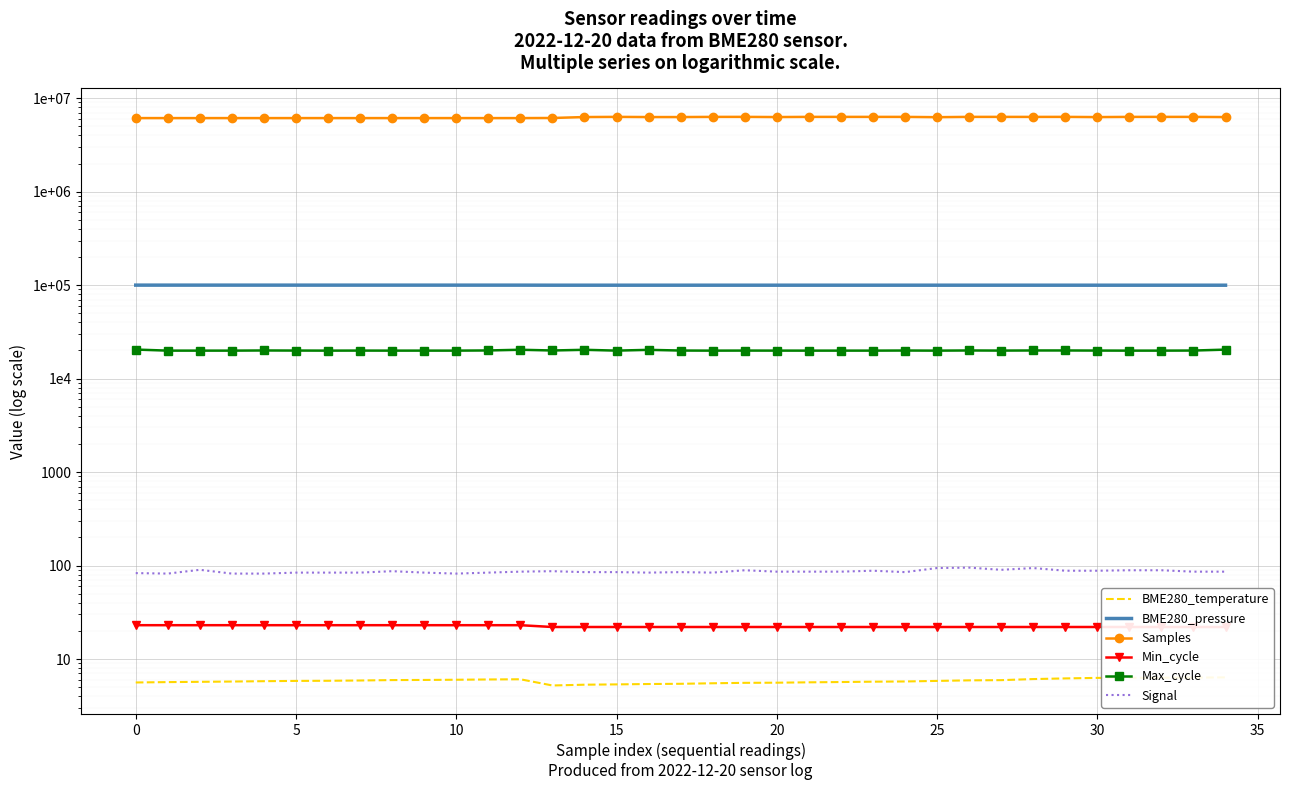

What is the lowest value of the BME280_pressure series?

99757.2